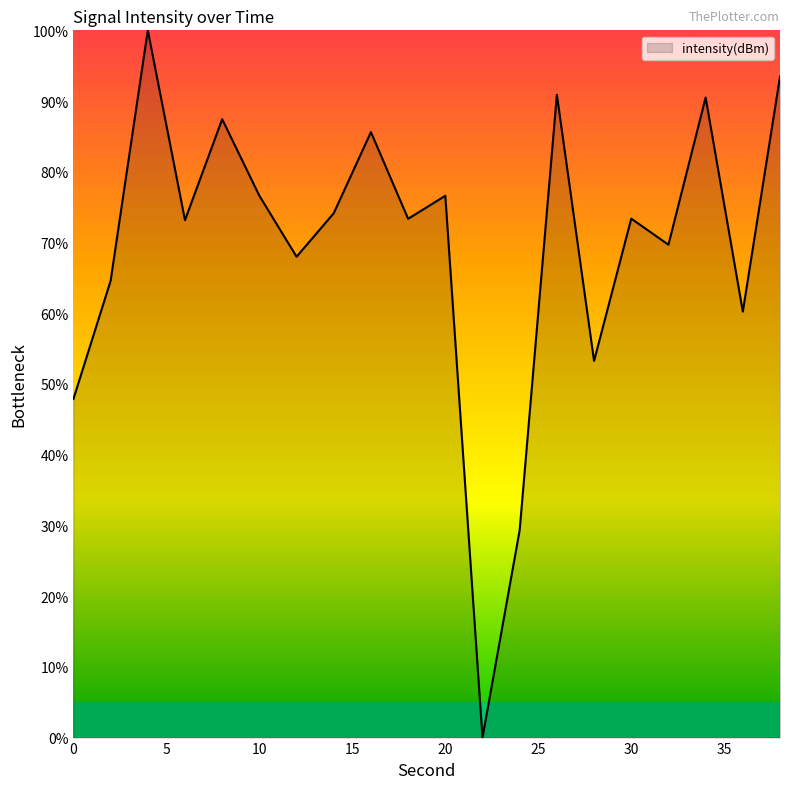

What is the difference between the maximum and minimum values?

100.0